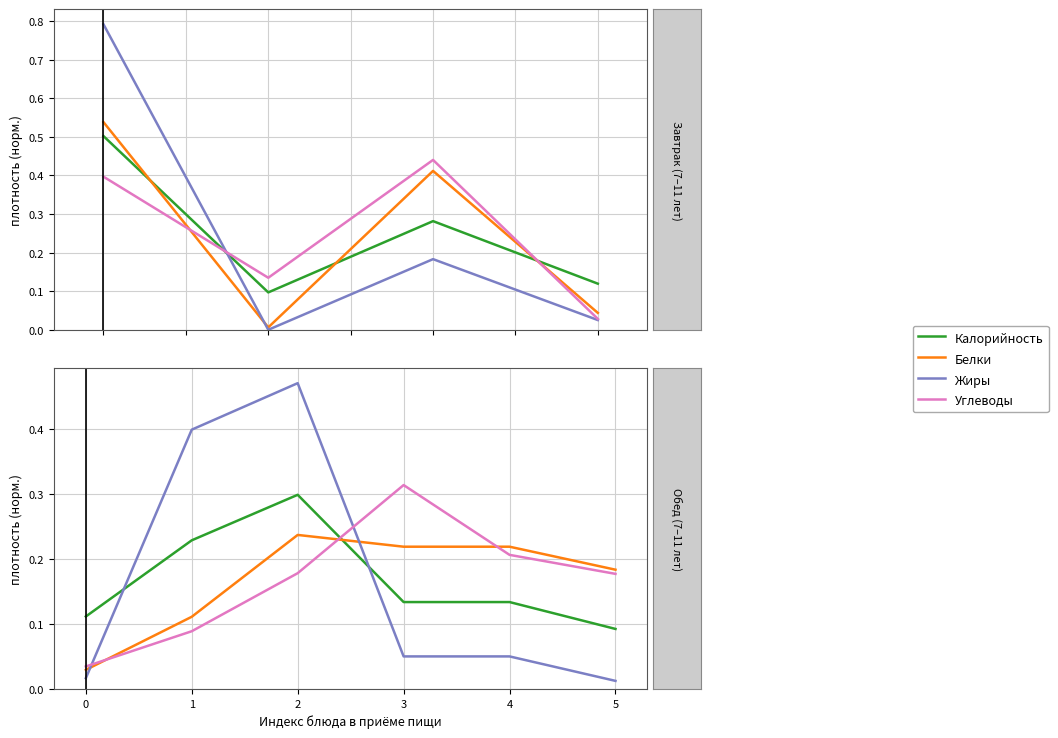

True or false: Жиры and Углеводы cross at least once.

True